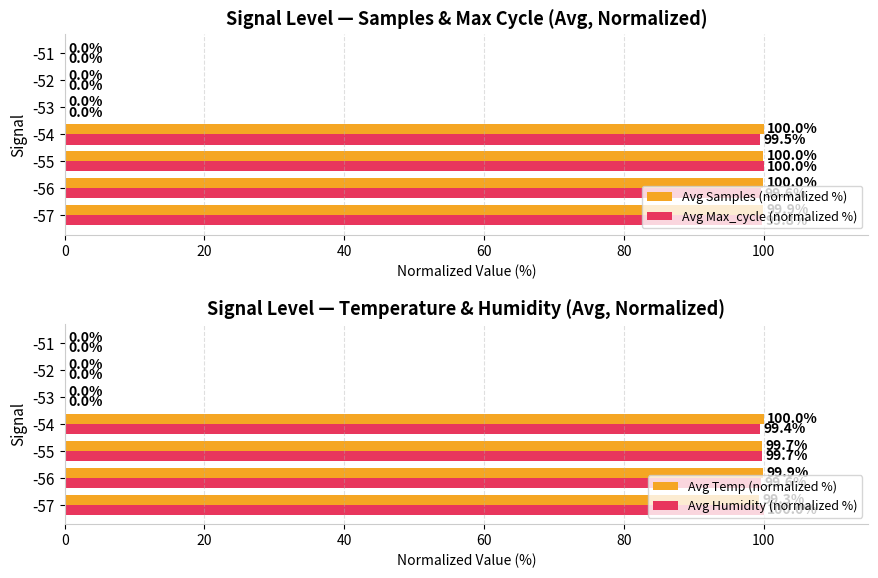

The Avg Samples (normalized %) series shows 100.0 at -55. True or false?

True